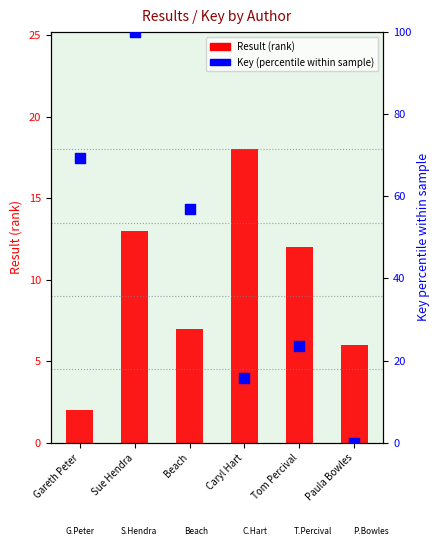

Is the value of Key (percentile within sample) at Sue Hendra greater than the value of Result (rank) at Tom Percival?

Yes